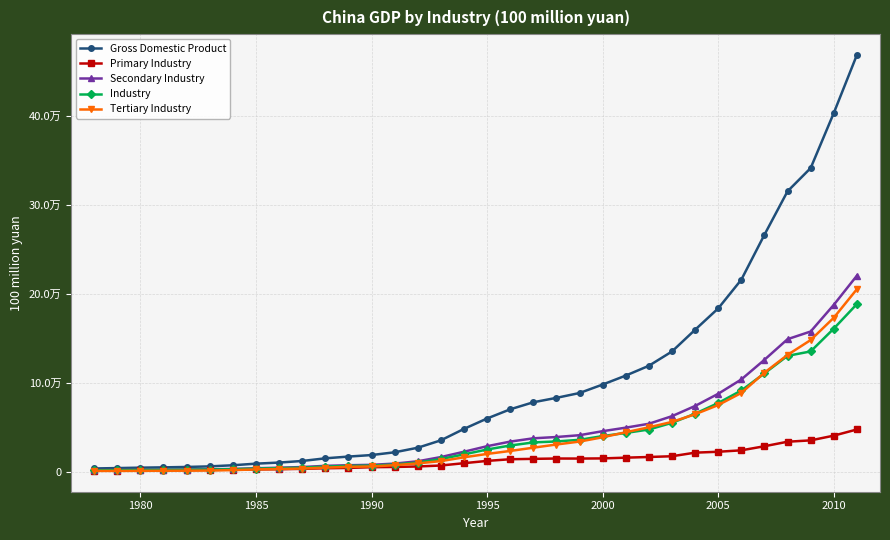

Does the chart have visible grid lines?

Yes